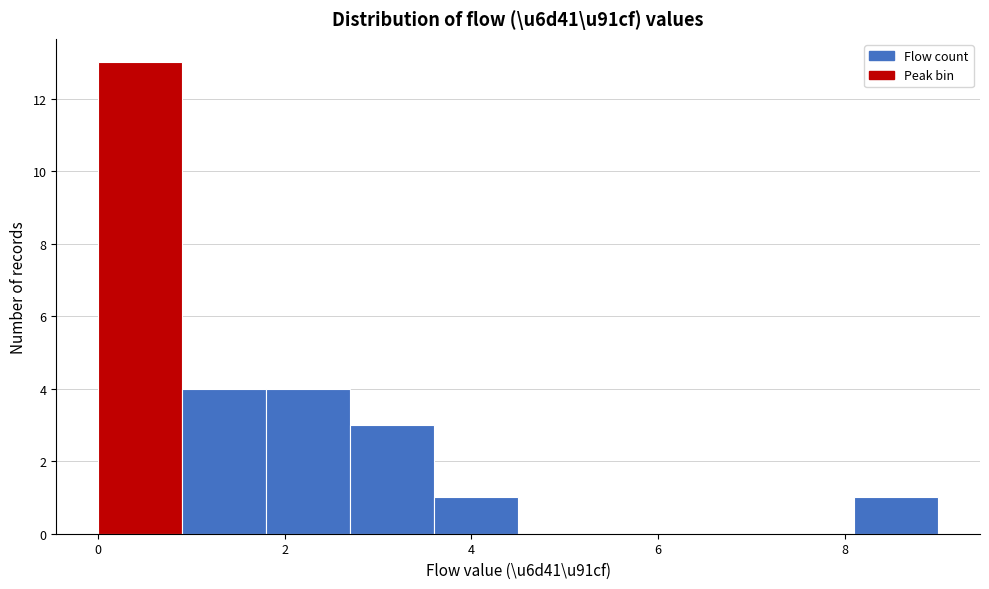

Reading left to right, transcribe this chart: for each bar, give the range it covers on the x-axis and its height. Neither the bar edges nor the heights are printed on the chart, so give them approximately, as read against the axes.

0.0 to 0.9: 13
0.9 to 1.8: 4
1.8 to 2.7: 4
2.7 to 3.6: 3
3.6 to 4.5: 1
4.5 to 5.4: 0
5.4 to 6.3: 0
6.3 to 7.2: 0
7.2 to 8.1: 0
8.1 to 9.0: 1